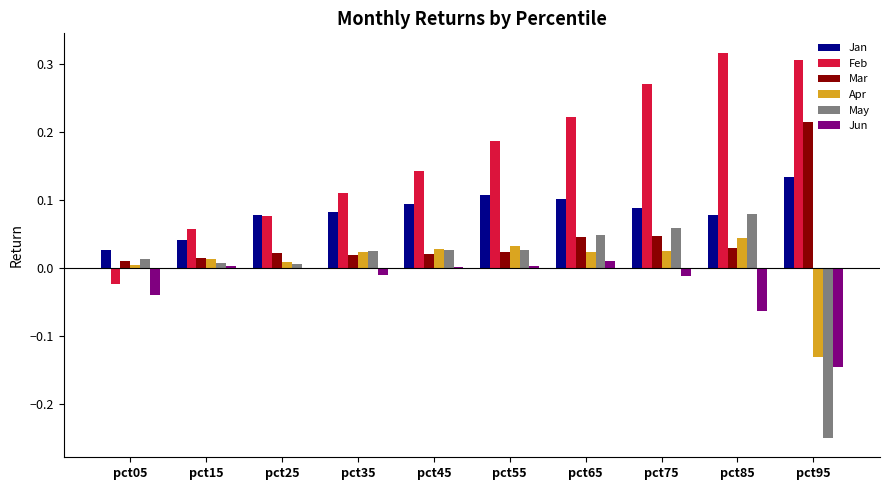

Which series has the largest range (max minus min)?

Feb